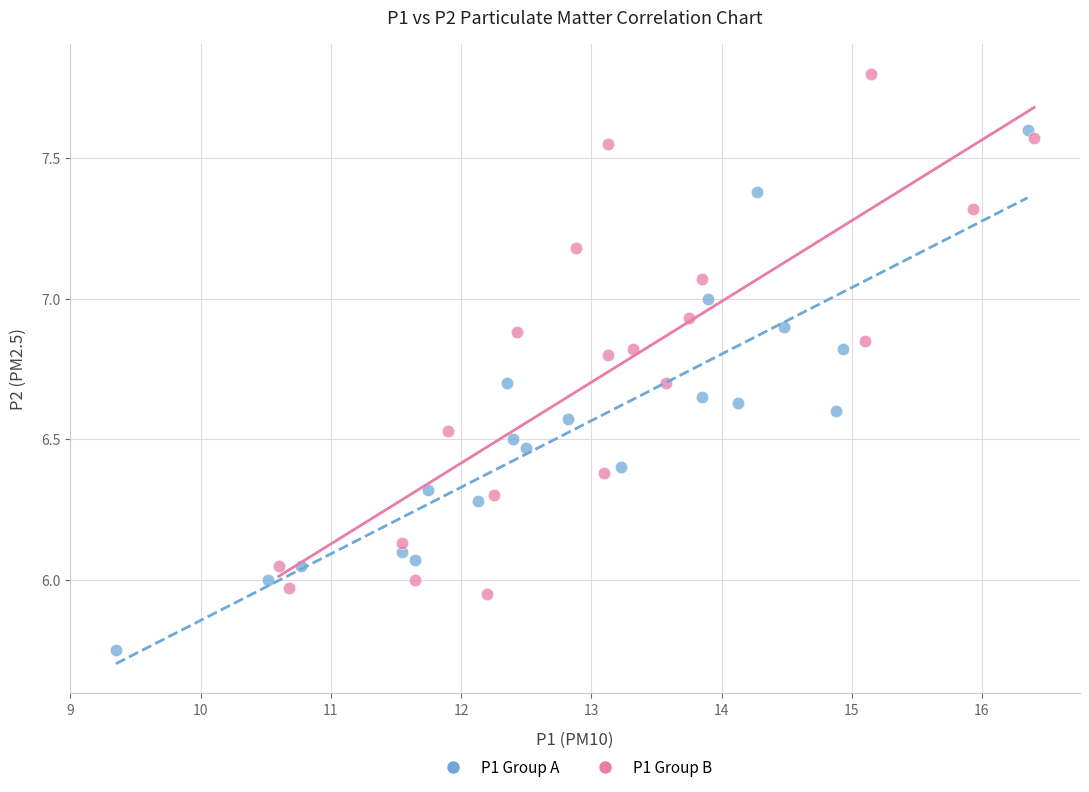

Which series contains the lowest Y value?

P1 Group A